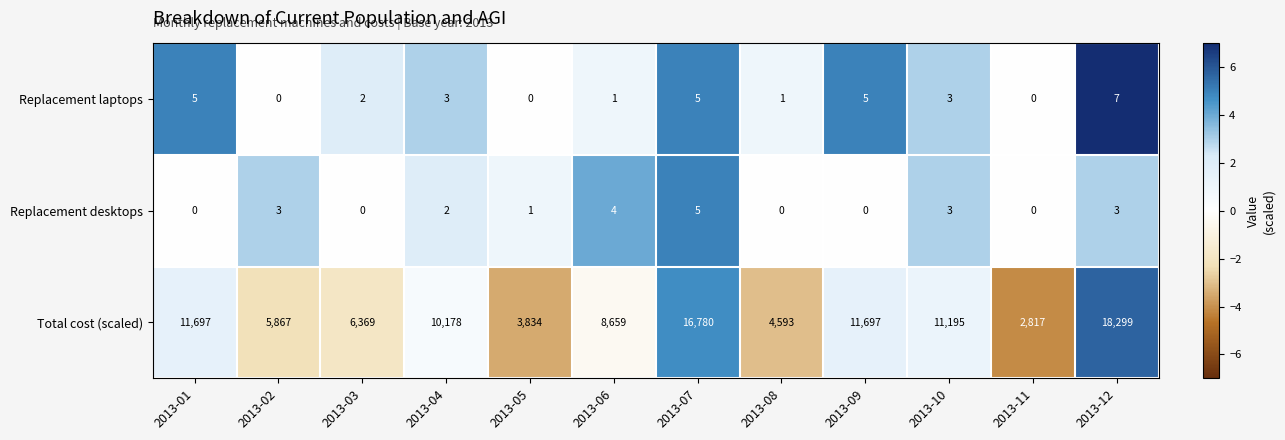

Rank the series by their maximum value, from lowest to highest.

Replacement desktops, Replacement laptops, Total cost (scaled)